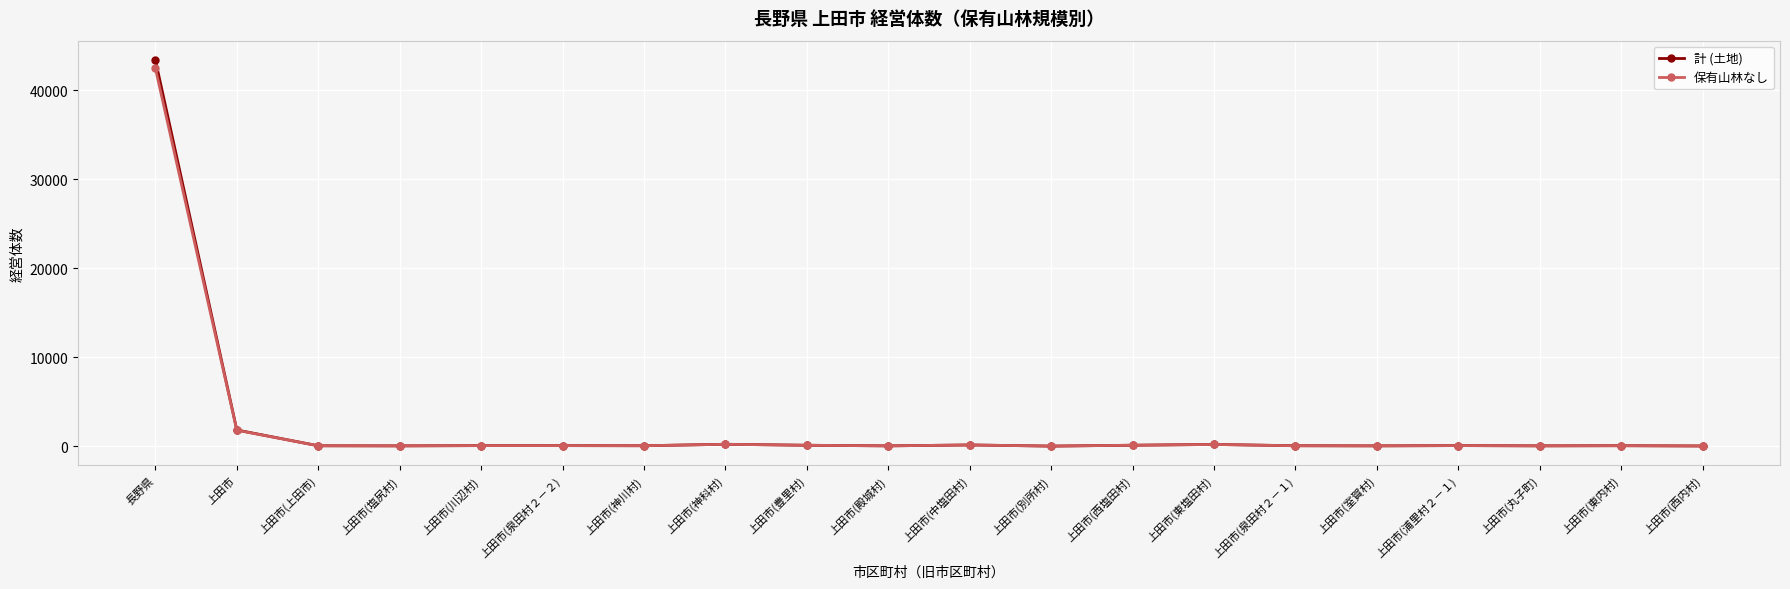

What is the label of the 13th point from the right?

上田市(神科村)